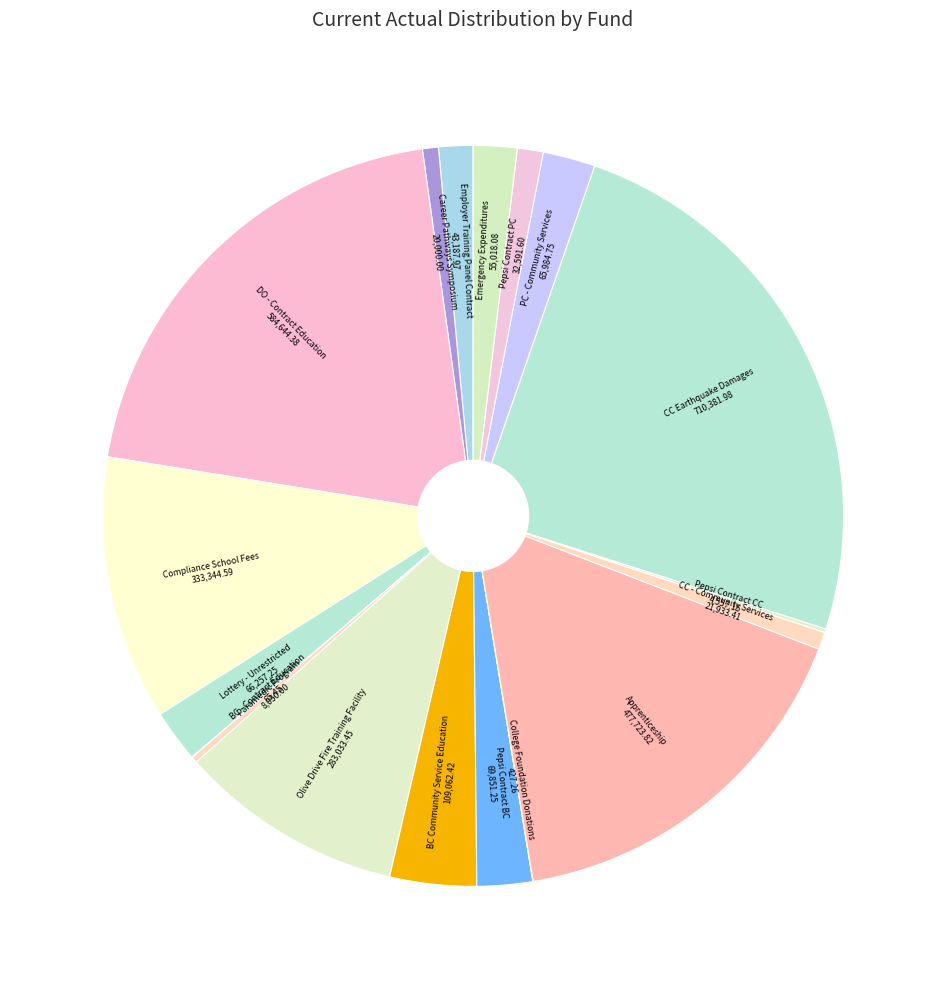

Which slice is the largest?

CC Earthquake Damages